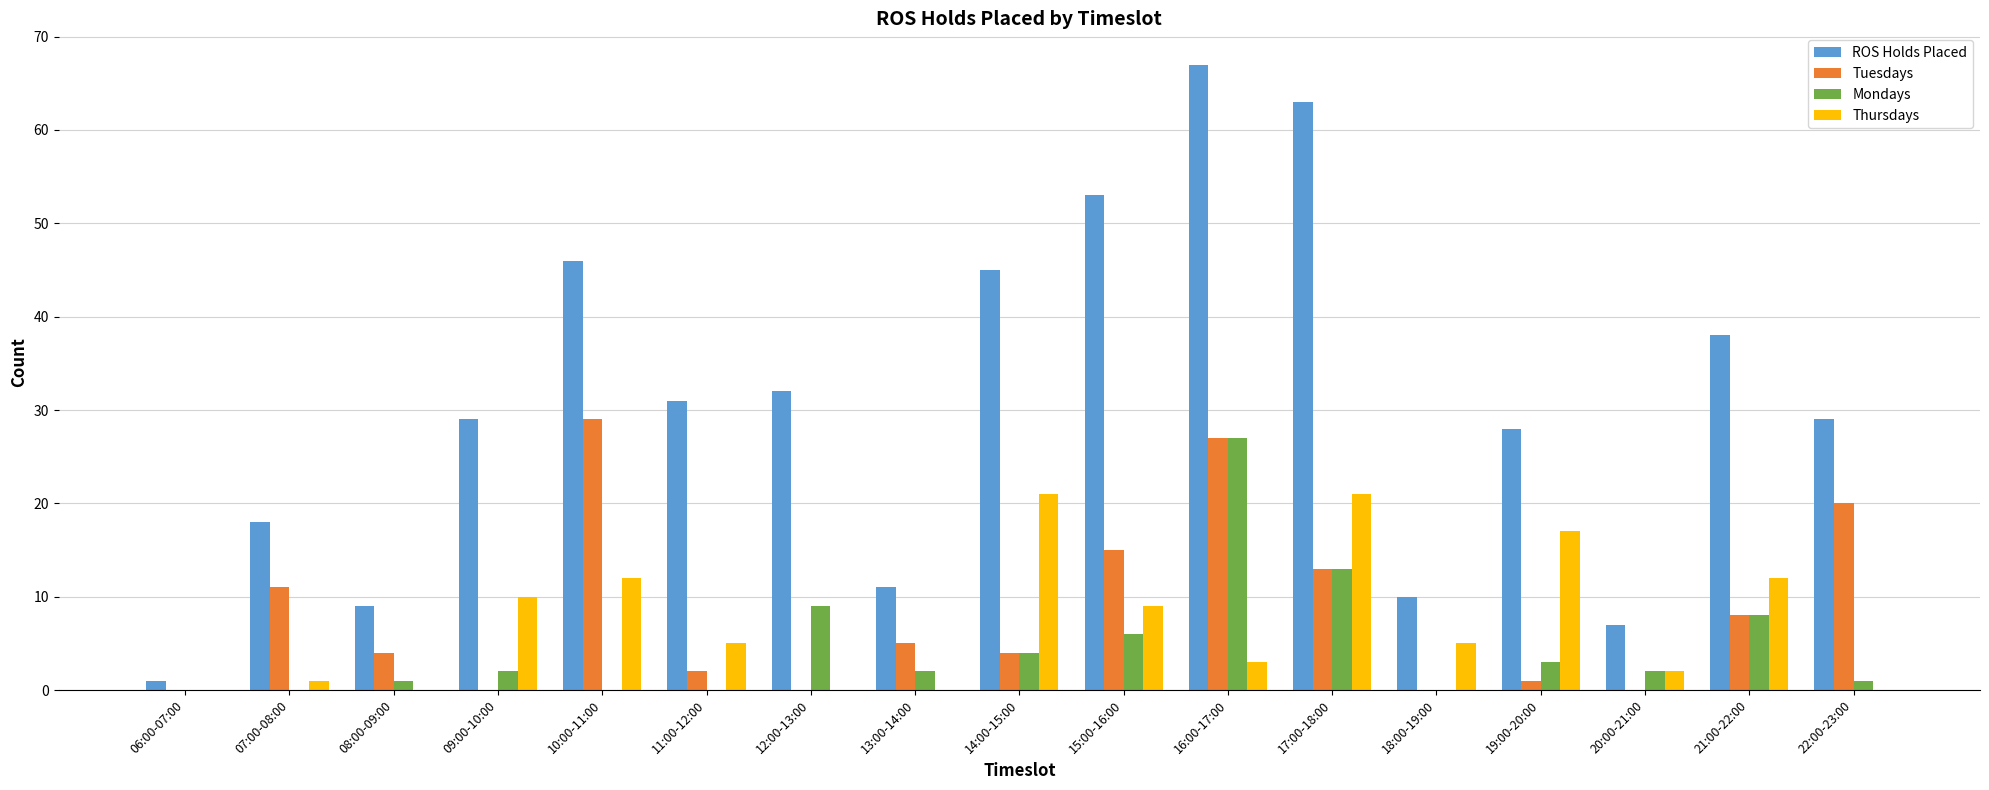

At which category is the sum across all series the highest?

16:00-17:00